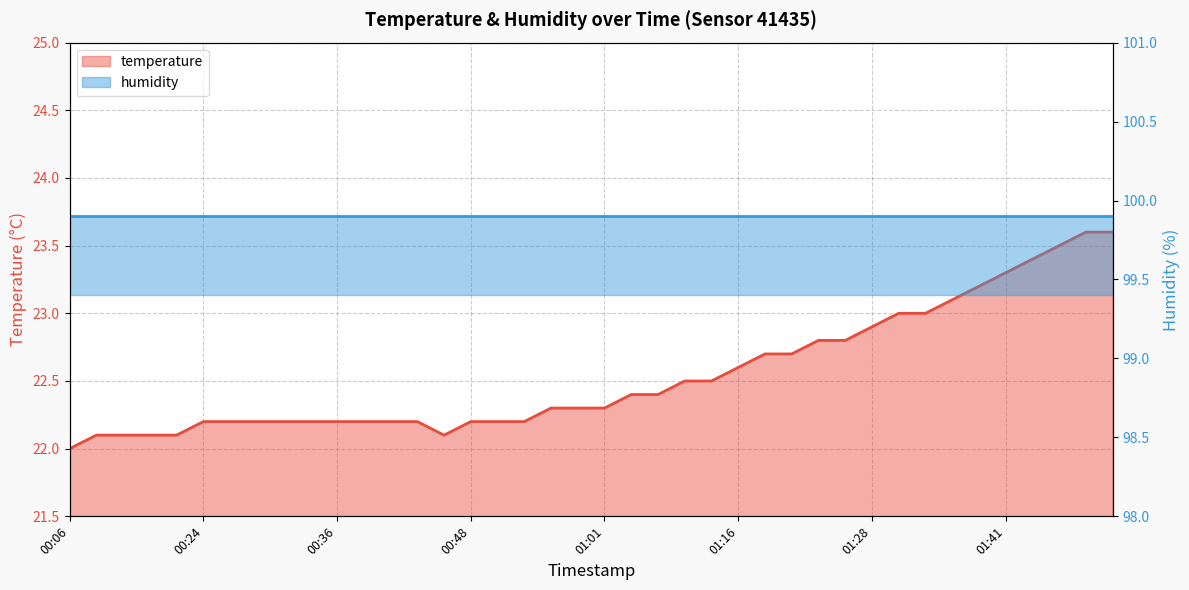

Count the number of values greater than 22.

39